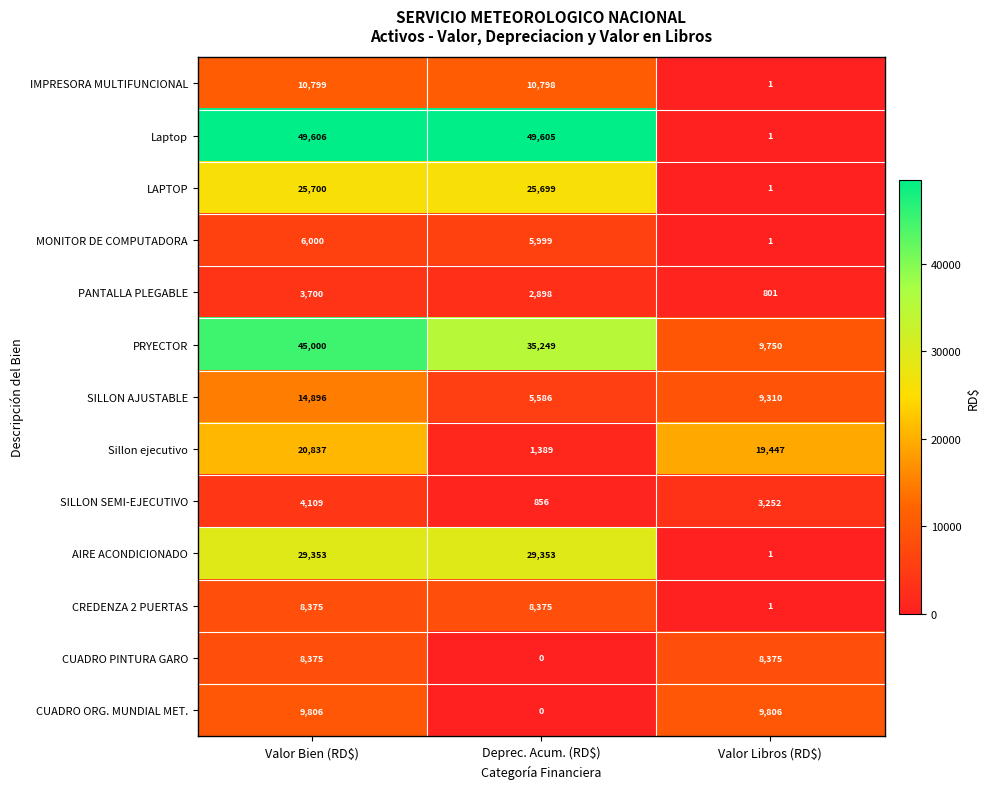

True or false: Sillon ejecutivo has a value of 20837 at Valor Bien (RD$).

True